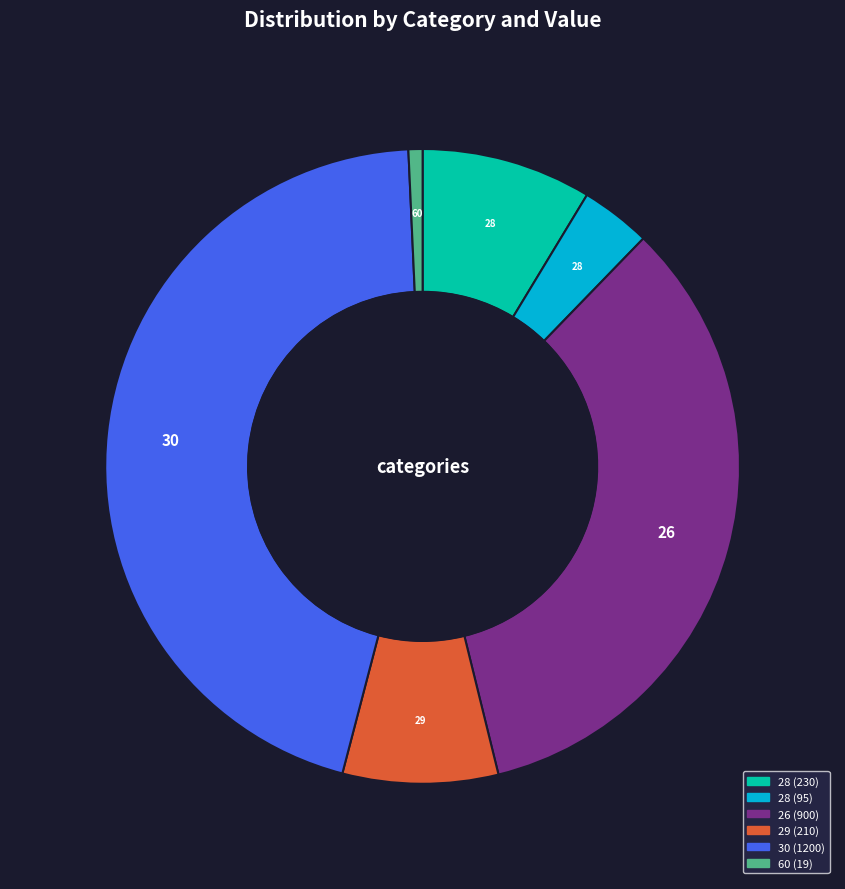

Does 28 (230) represent more than half of the total?

No